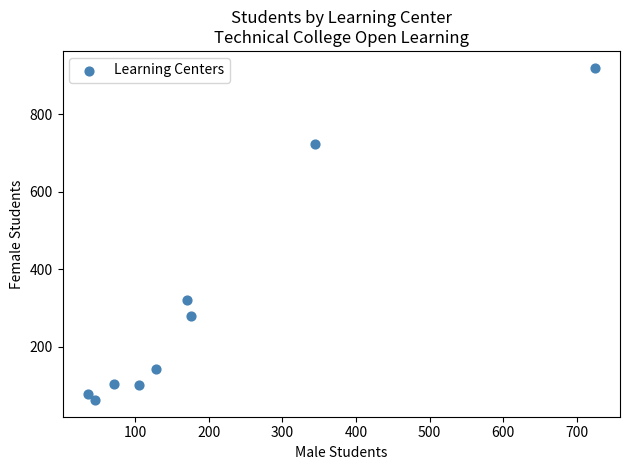

What Y value in the scatter plot is closest to 491?

320